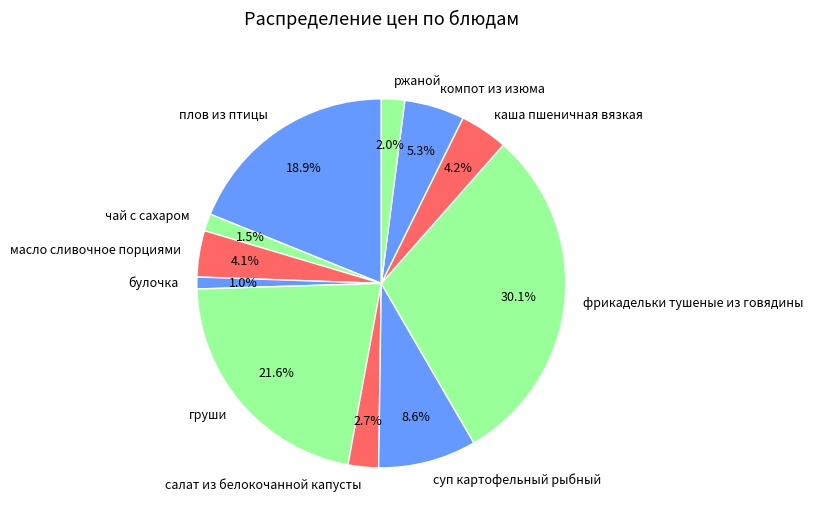

Approximately how many times larger is the value at булочка compared to салат из белокочанной капусты?

0.4